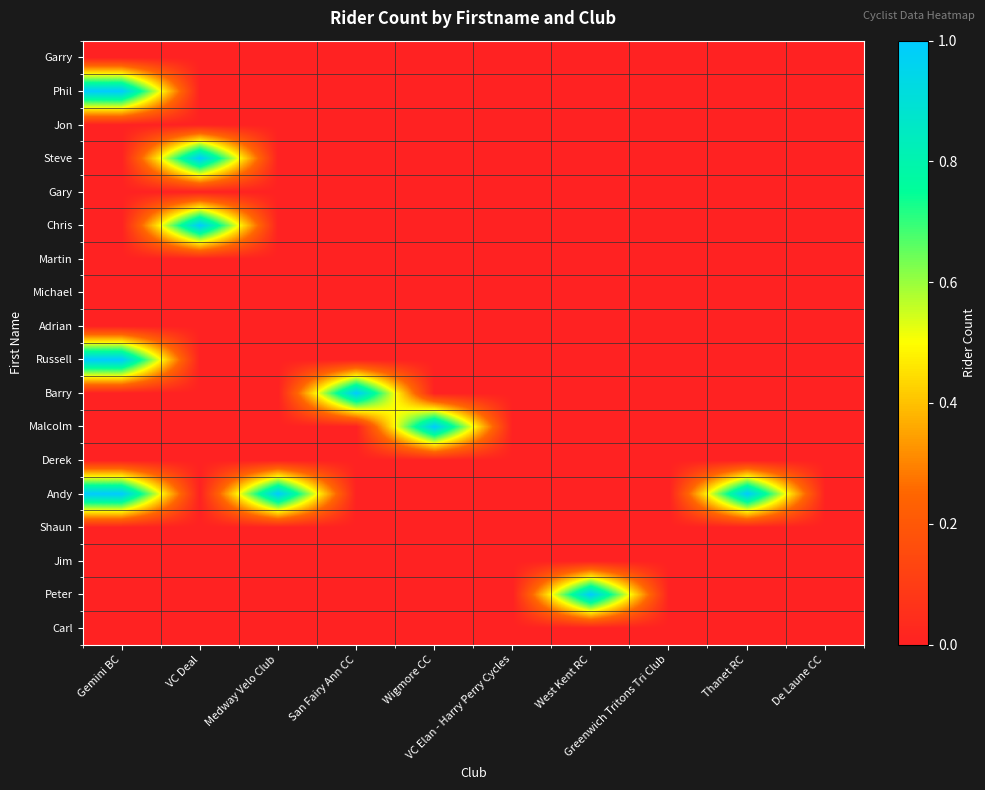

Which series has the largest total across all categories?

Andy